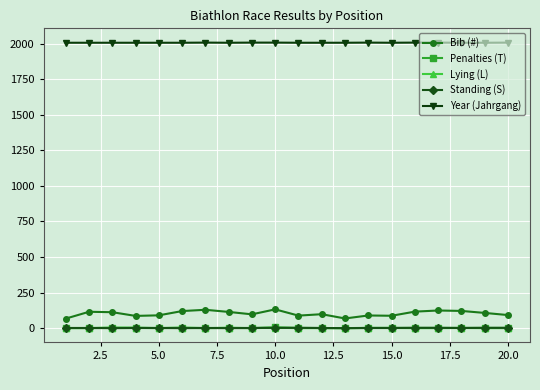

True or false: Bib (#) and Year (Jahrgang) intersect in this chart.

False